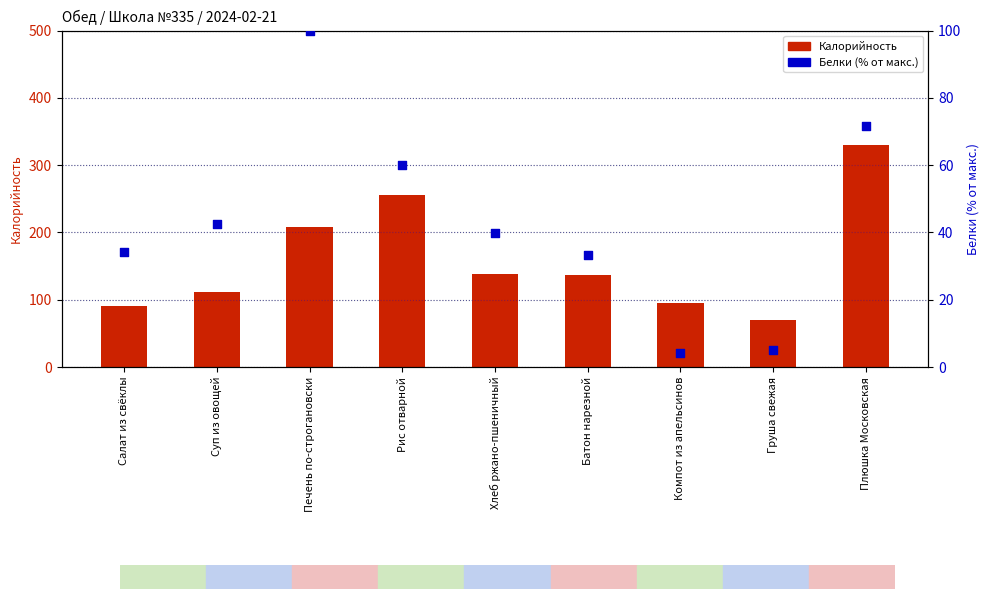

What are all the series names shown in the legend?

Калорийность, Белки (% от макс.)